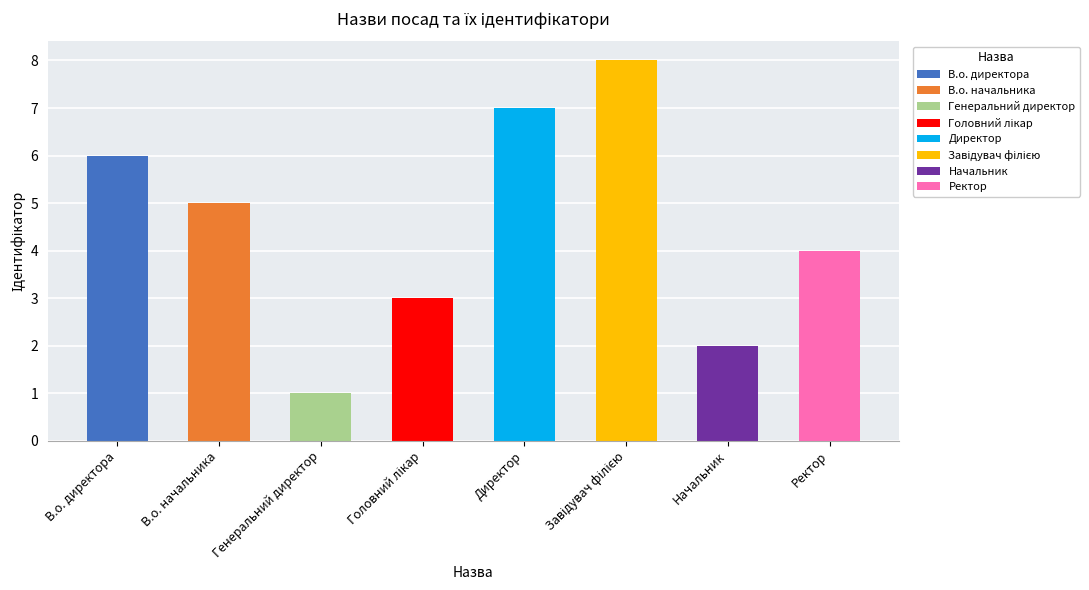

What is the change in value from Генеральний директор to Головний лікар?

+2